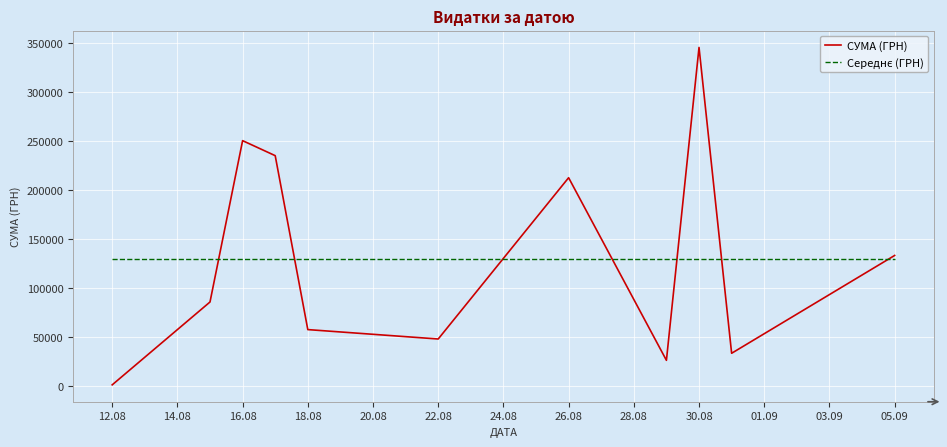

Which series has the largest range (max minus min)?

СУМА (ГРН)